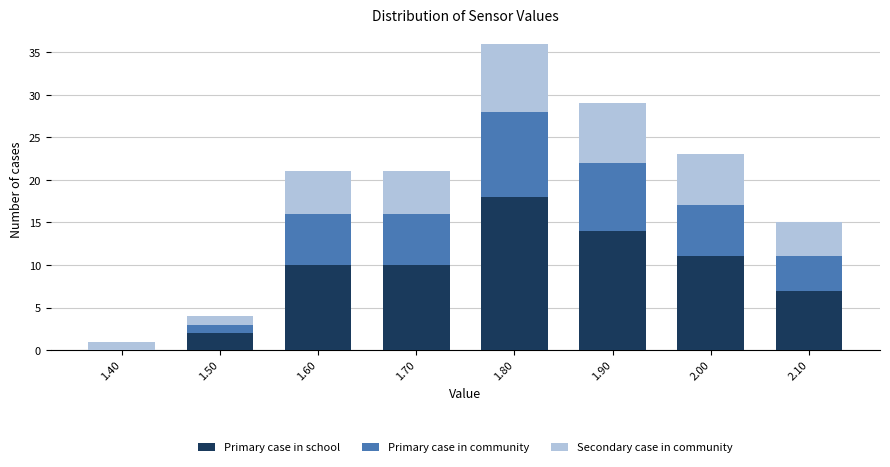

Reading left to right, list every stacked bar in this chart as the range it spans on the x-axis followed by its total height. The values are not printed on the chart, so give them approximately, as read against the axis.

1.35 to 1.45: 1
1.45 to 1.55: 4
1.55 to 1.65: 21
1.65 to 1.75: 21
1.75 to 1.85: 36
1.85 to 1.95: 29
1.95 to 2.05: 23
2.05 to 2.15: 15